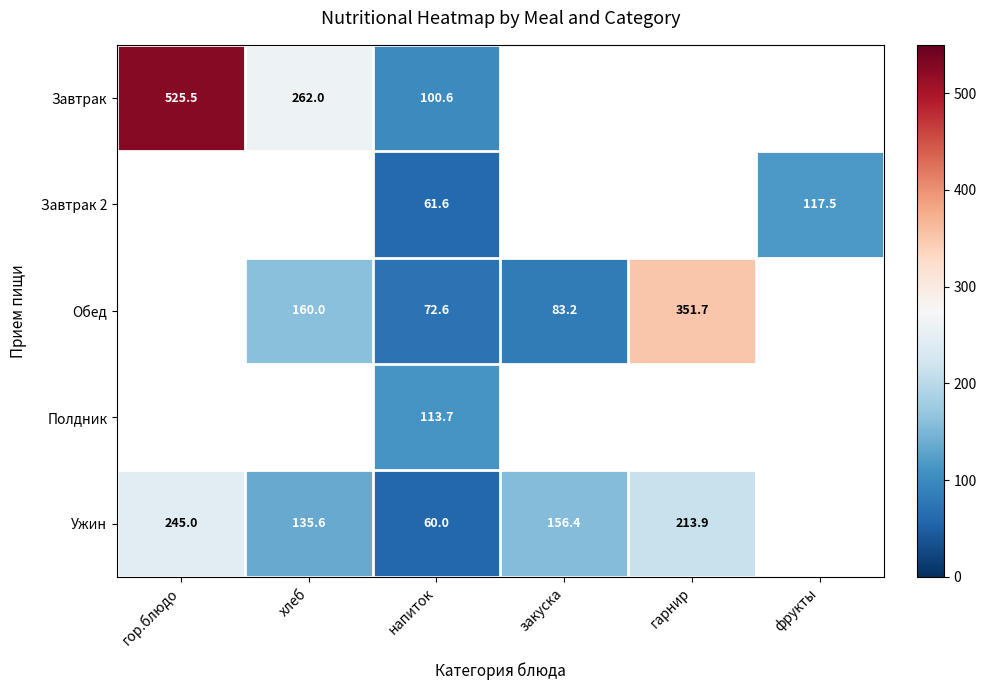

What is the difference between the Завтрак values at хлеб and напиток?

161.4